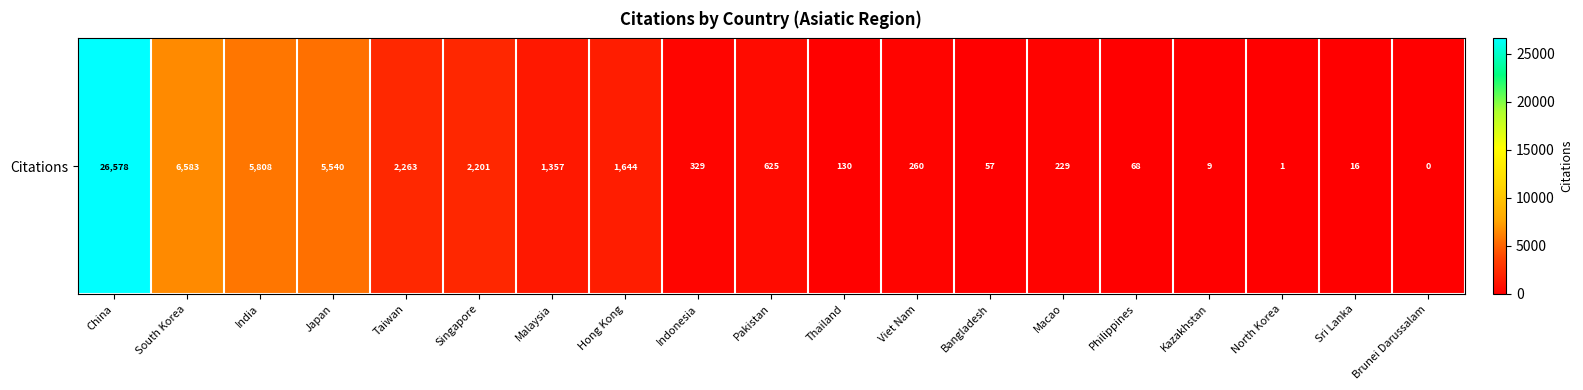

What is the maximum value shown in the chart?

26578